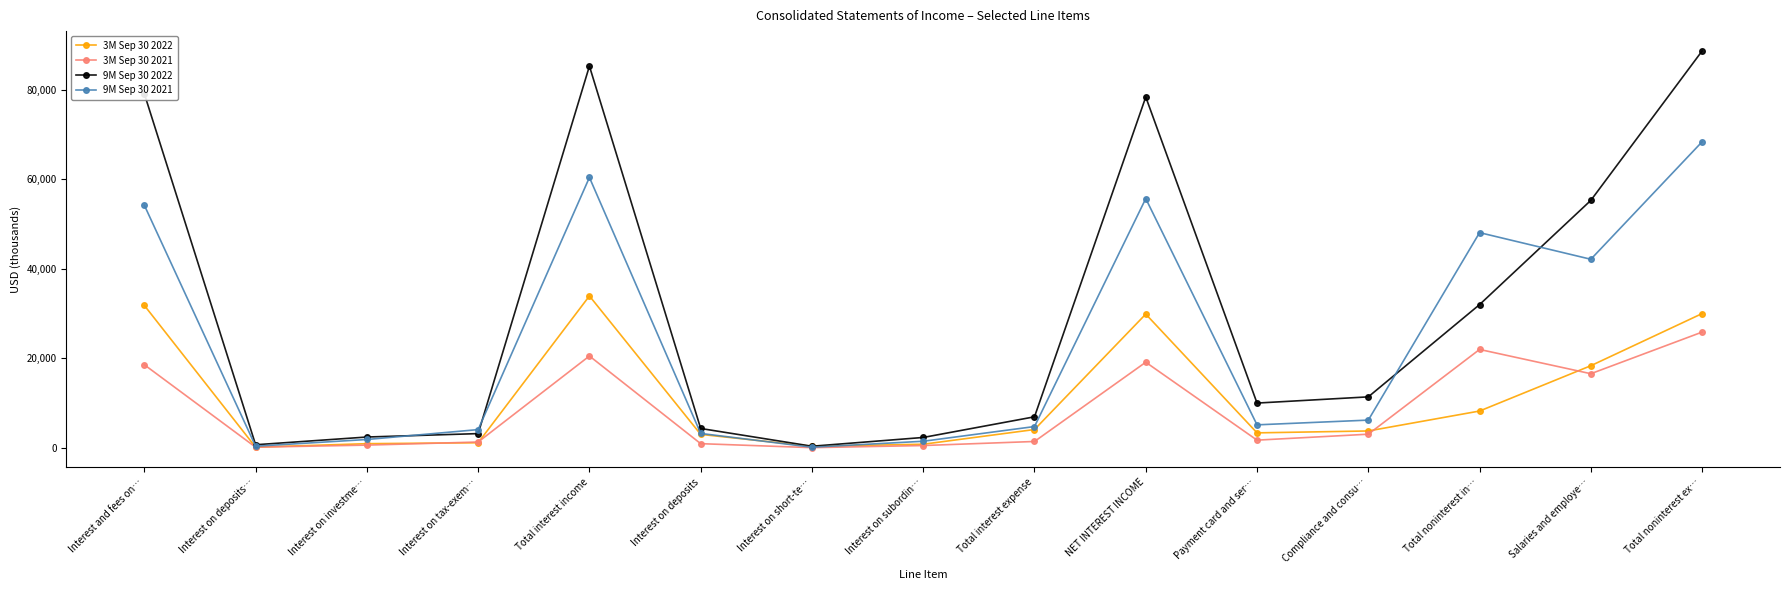

At Total noninterest in…, list the series in order from smallest to largest.

3M Sep 30 2022, 3M Sep 30 2021, 9M Sep 30 2022, 9M Sep 30 2021